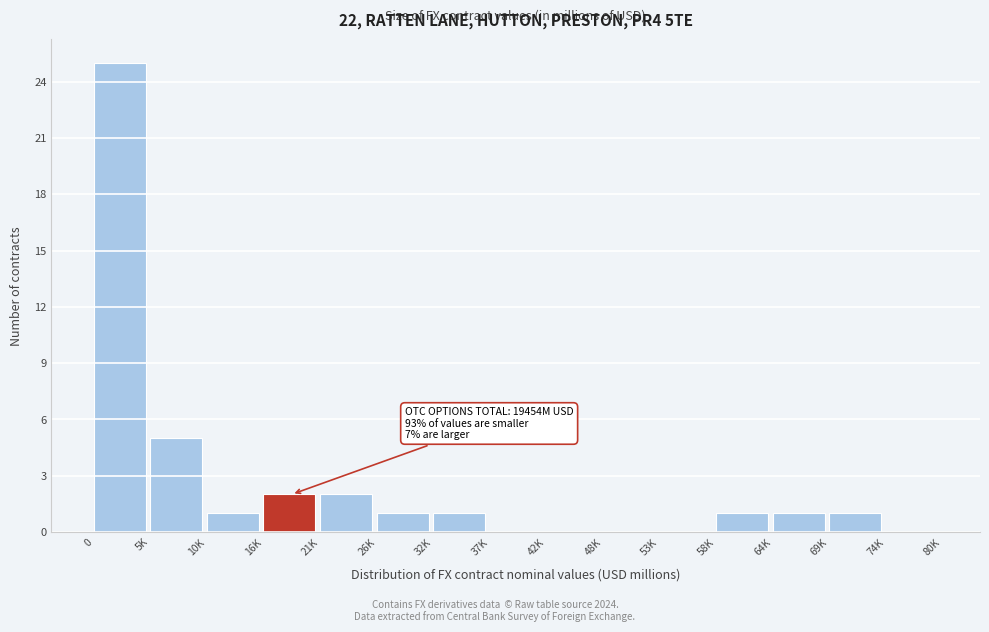

Reading left to right, extract all data points from this chart.

0=25	5K=5	10K=1	16K=2	21K=2	26K=1	32K=1	37K=0	42K=0	48K=0	53K=0	58K=1	64K=1	69K=1	74K=0